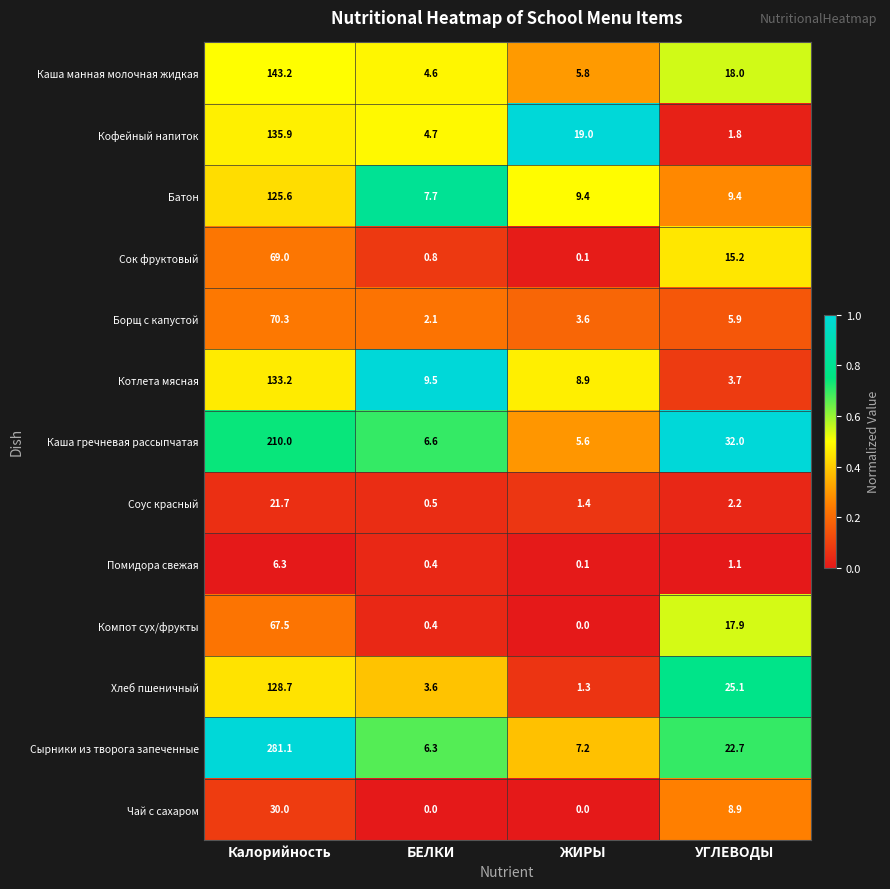

At which label does Борщ с капустой reach its minimum?

БЕЛКИ